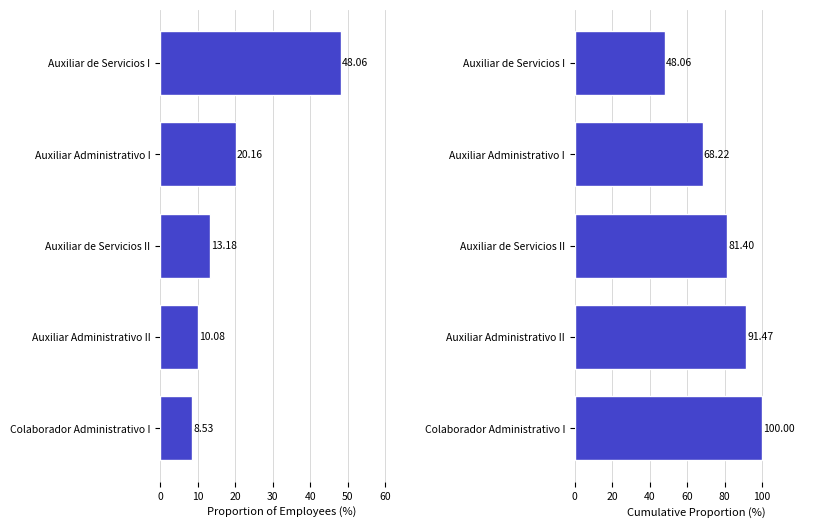

What is the difference between the maximum and minimum values in the Proporción acumulada series?

51.9